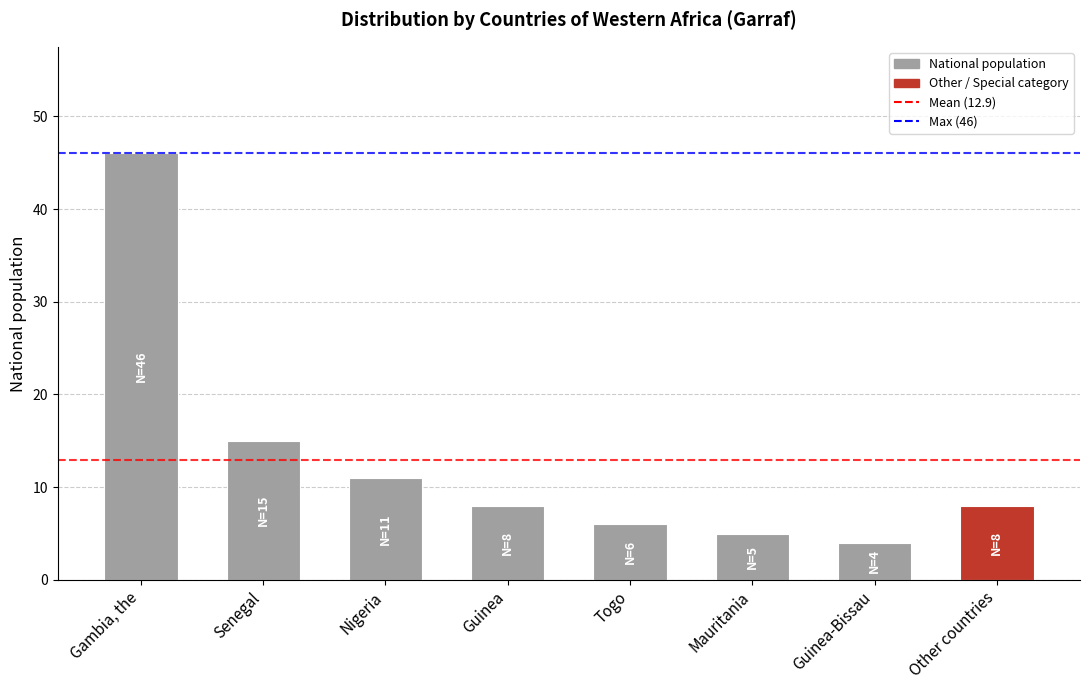

What is the difference between the maximum and second lowest values?

41